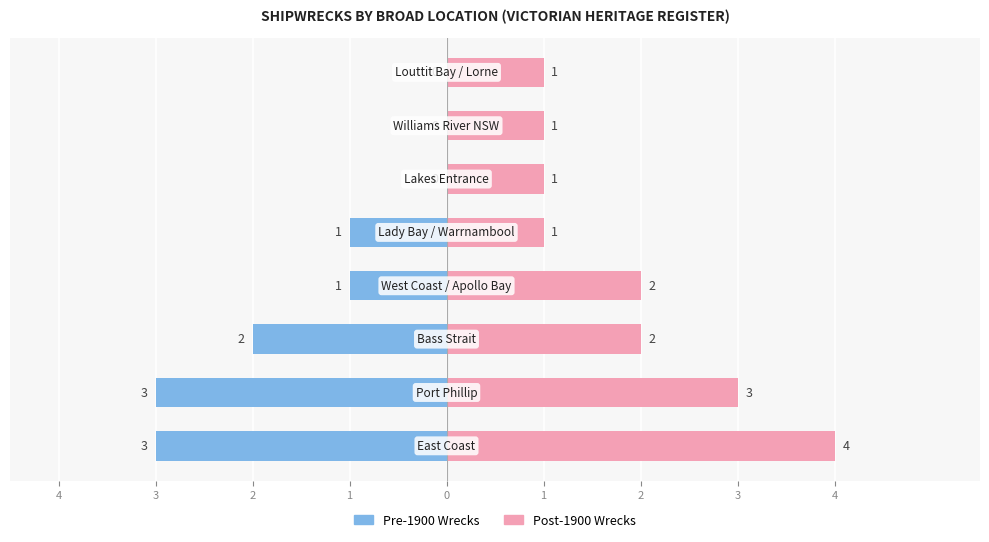

Reading left to right, what are all the values shown in this chart?

Pre-1900 Wrecks: -3	-3	-2	-1	-1	0	0	0
Post-1900 Wrecks: 4	3	2	2	1	1	1	1